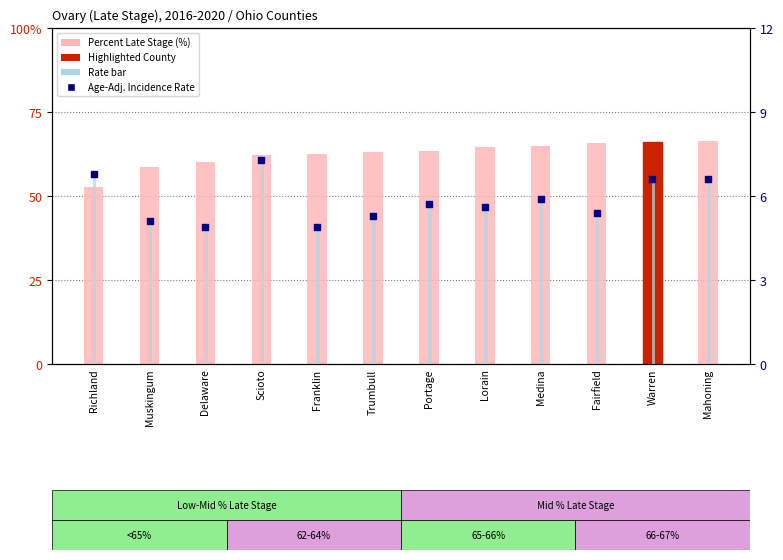

Which series reaches the maximum Y coordinate?

Percent Late Stage